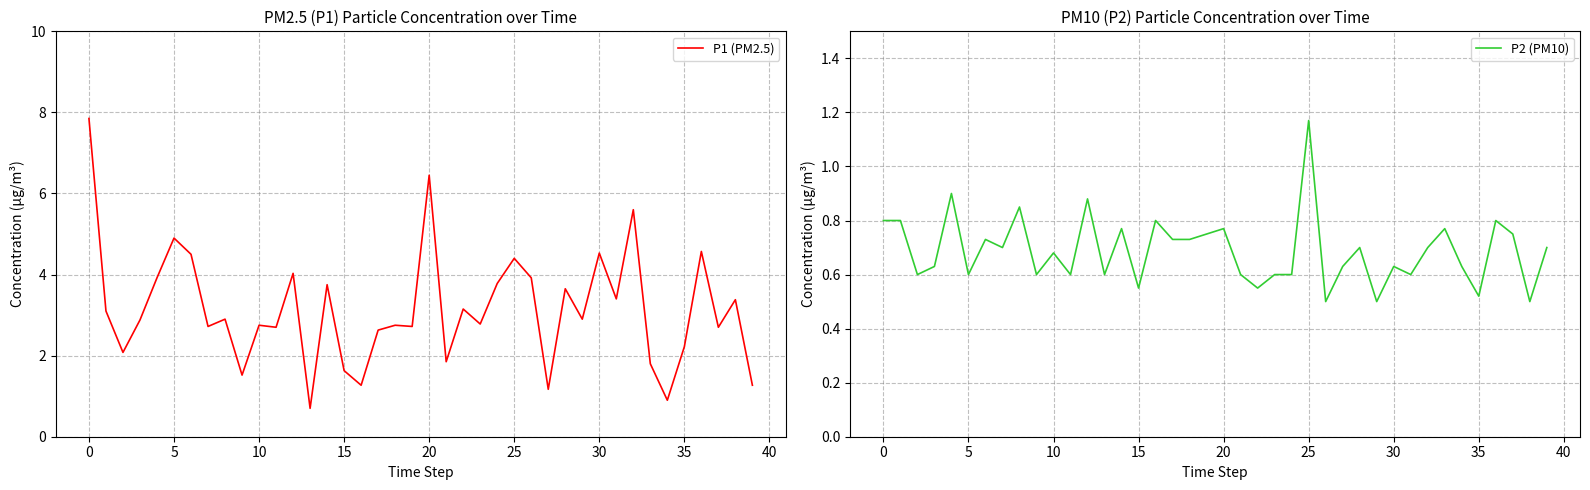

Where is P2 (PM10) nearest to the value 0?

26